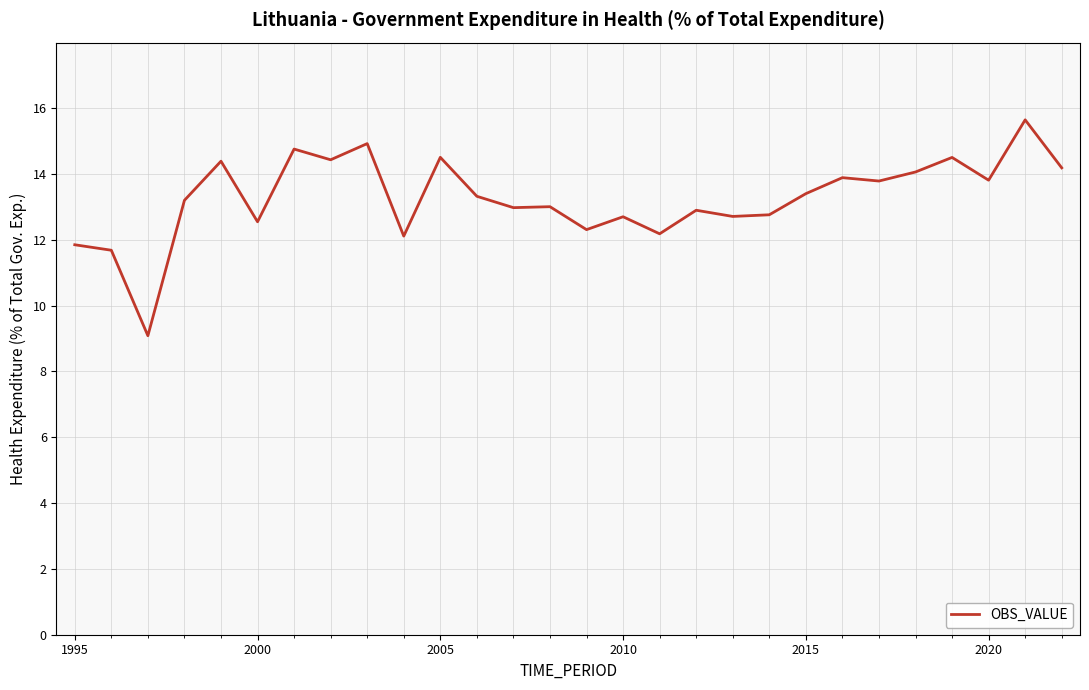

What is the difference between the maximum and minimum values?

6.6